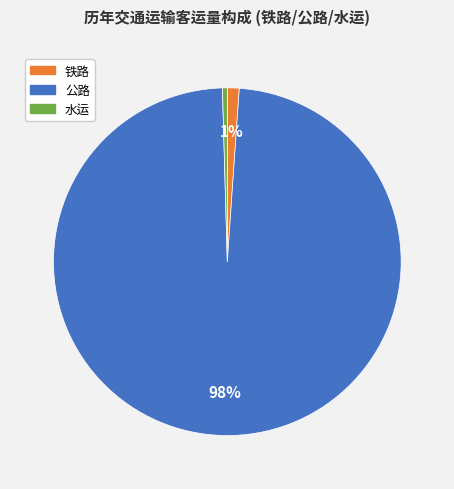

Which has a higher value, 公路 or 水运?

公路